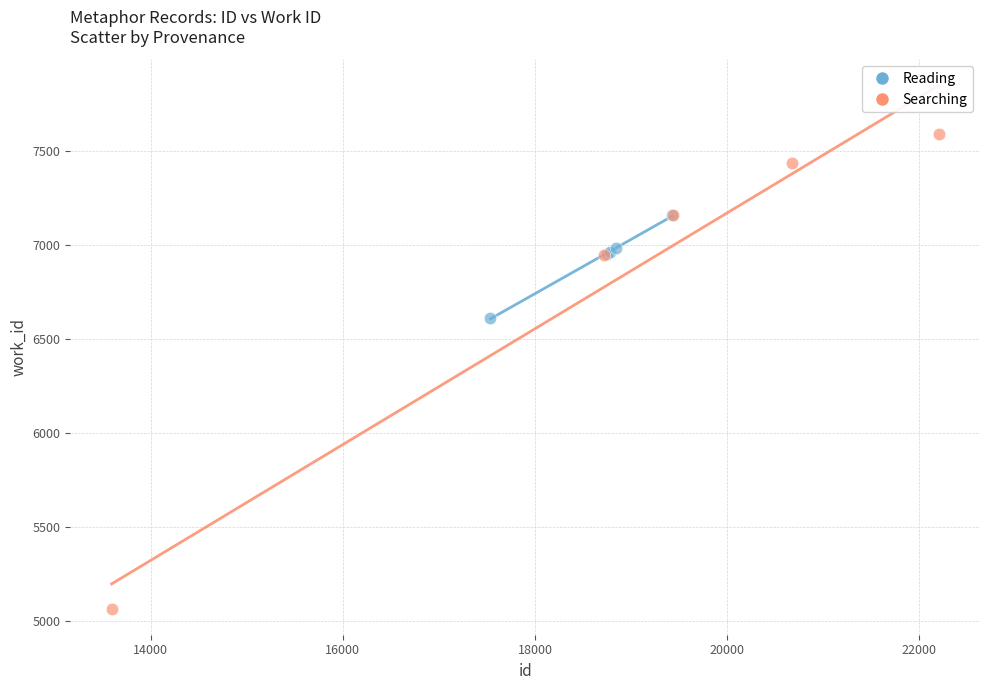

Which series reaches the maximum Y coordinate?

Searching